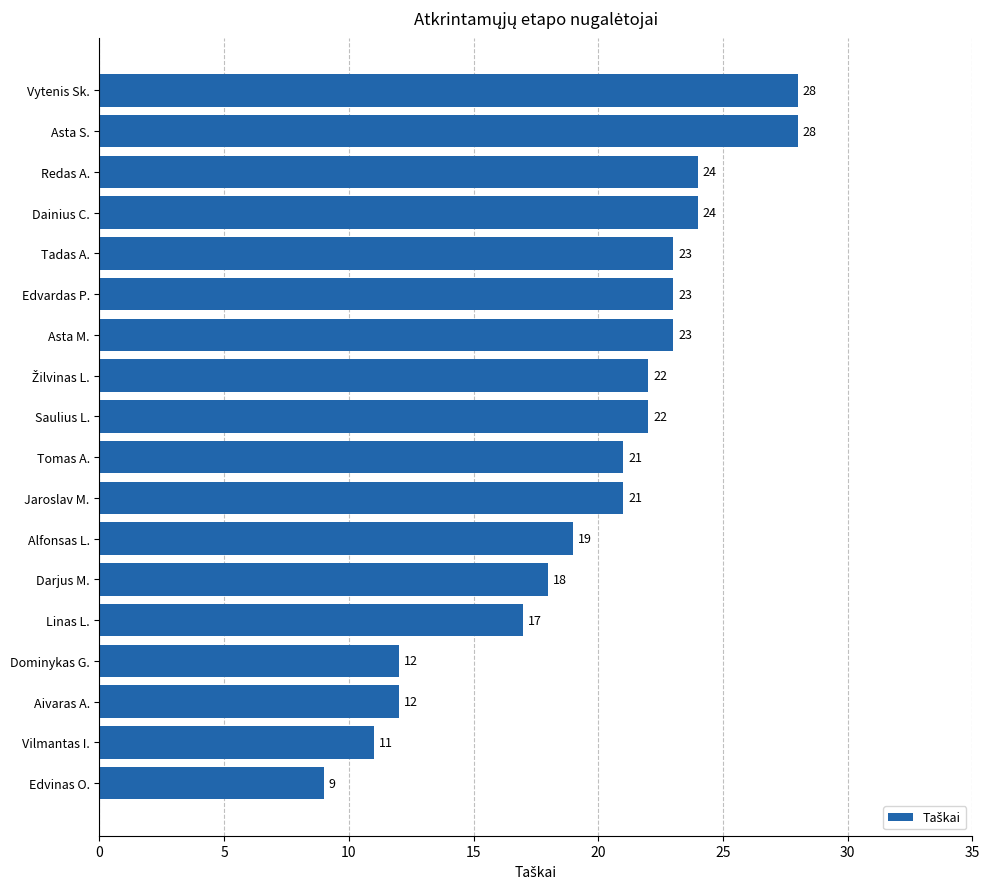

The value at Vytenis Sk. is 28. True or false?

True